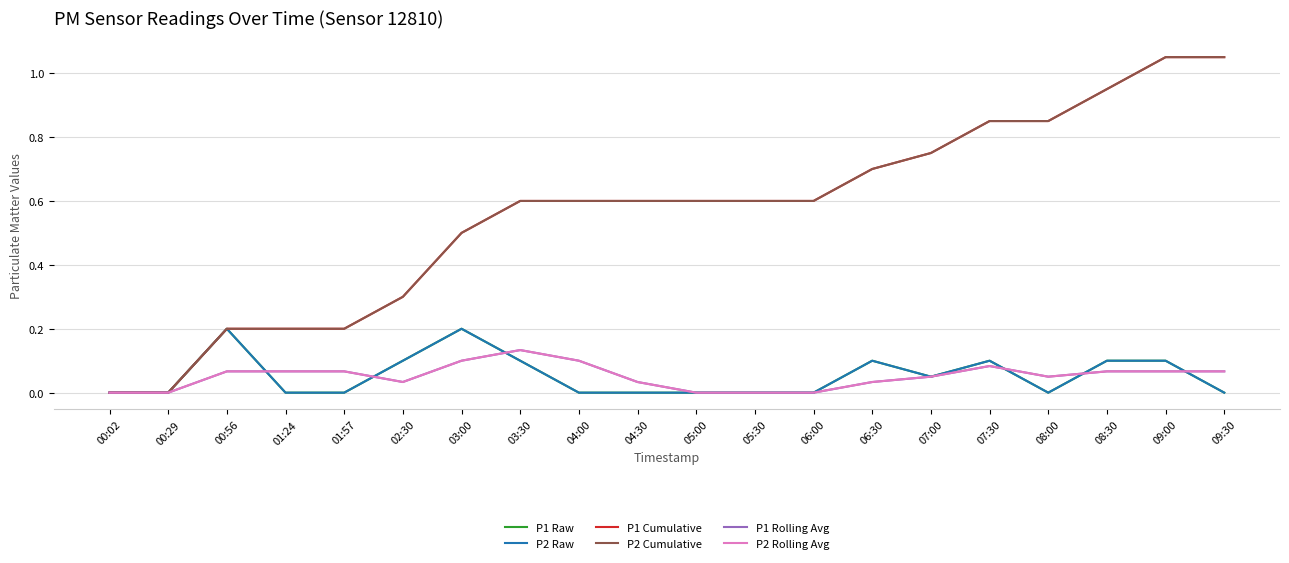

The value of P1 Raw at 08:00 is 0.0. True or false?

True